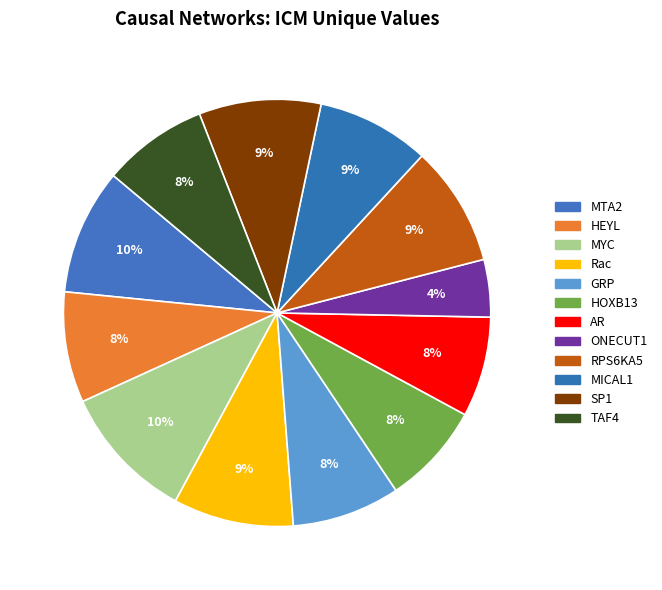

Count the number of slices in the pie.

12